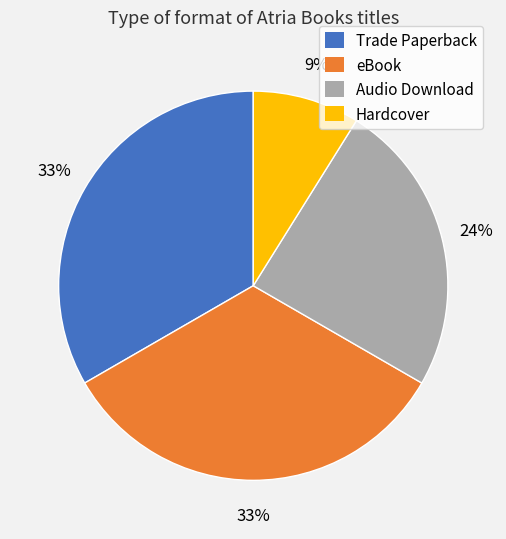

To the nearest percent, what is the difference between the largest and smallest slice percentages?

24%